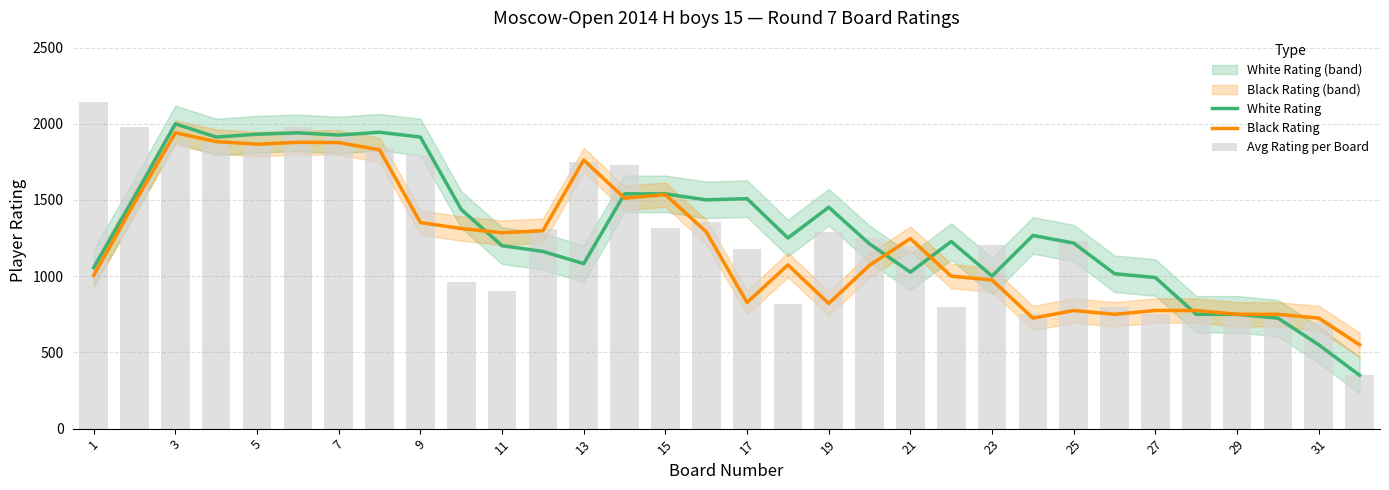

What is the minimum value shown in the chart?

350.0